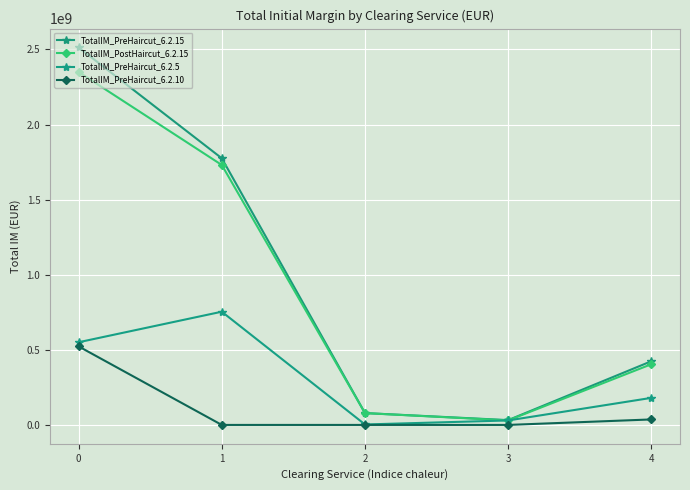

What is the highest value of the TotalIM_PreHaircut_6.2.5 series?

753844639.5